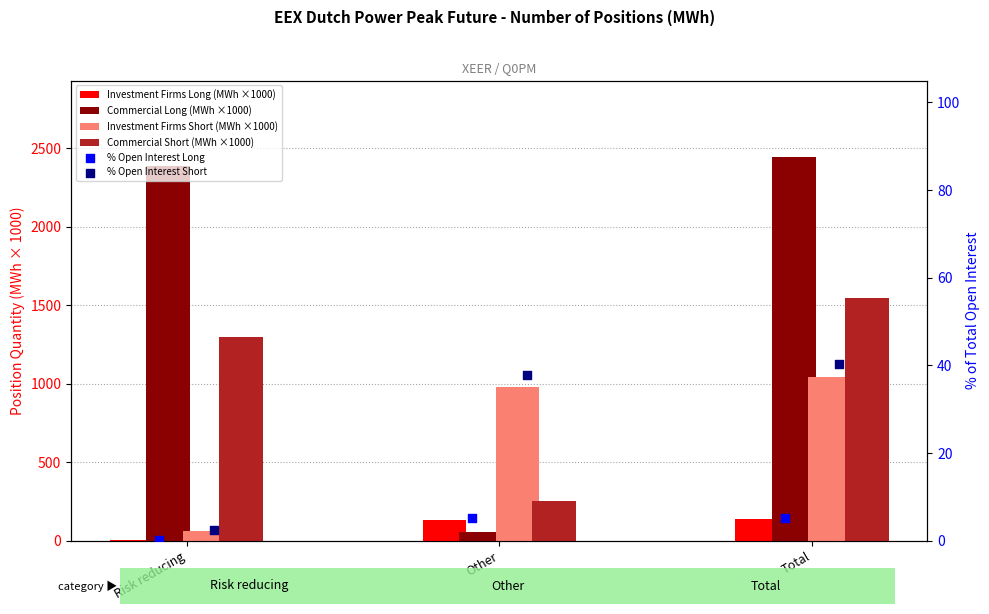

Which series has the largest total across all categories?

Commercial Long (MWh ×1000)